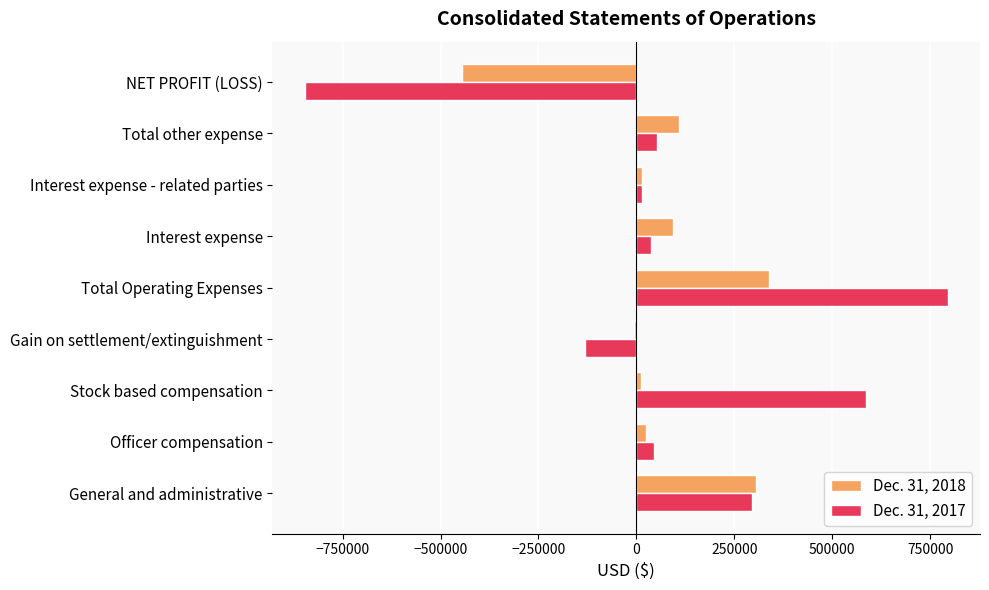

Count the number of data series in this chart.

2